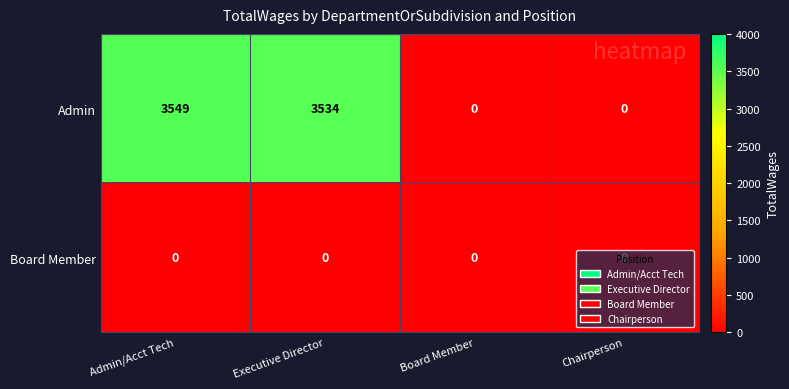

List the series in order of their overall mean, lowest first.

Board Member, Admin